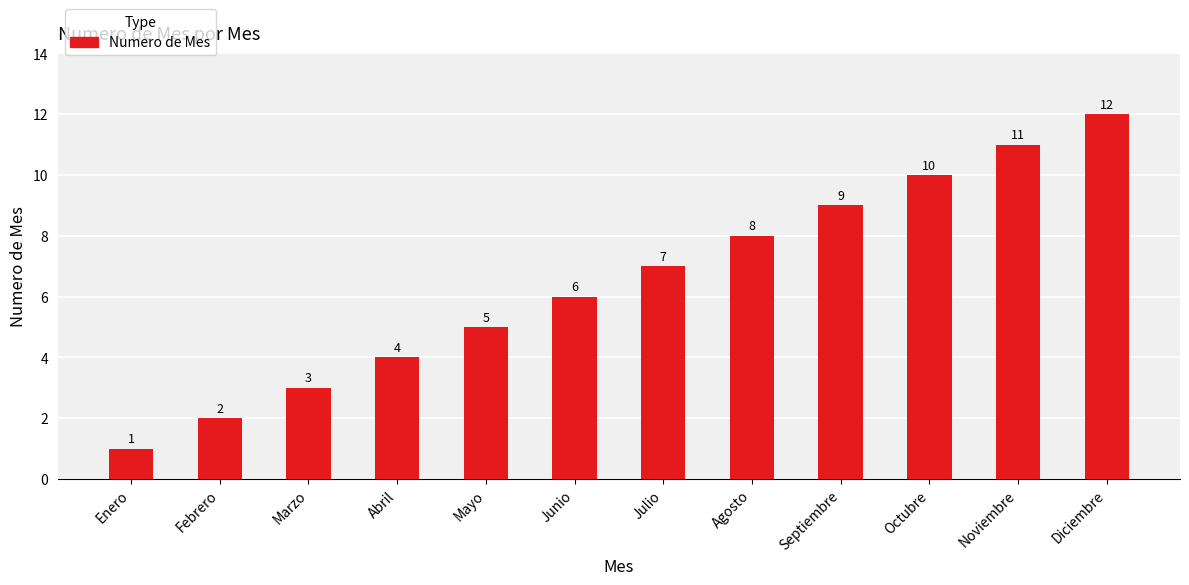

The chart shows a value of 14 at Agosto. True or false?

False